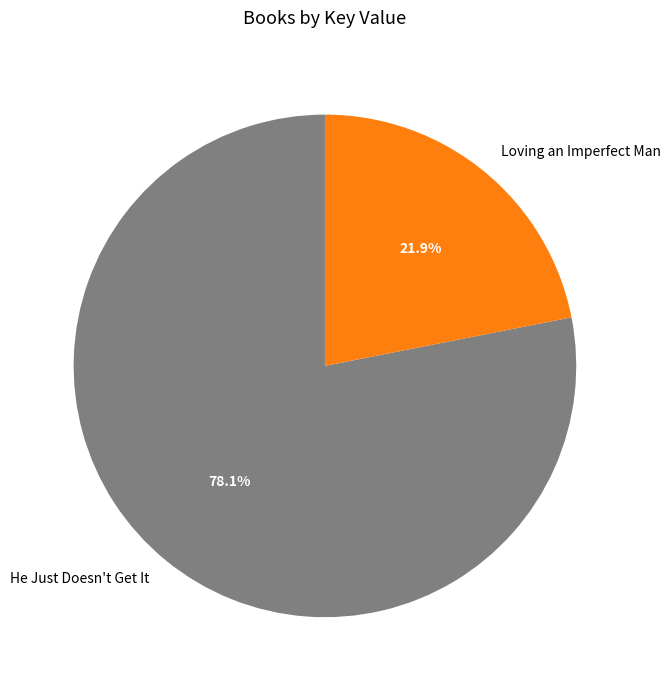

To the nearest percent, what portion does He Just Doesn't Get It represent?

78%